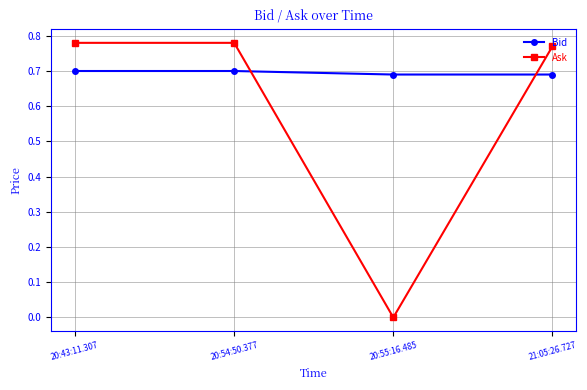

What is the total value across all series at 20:54:50.377?

1.5